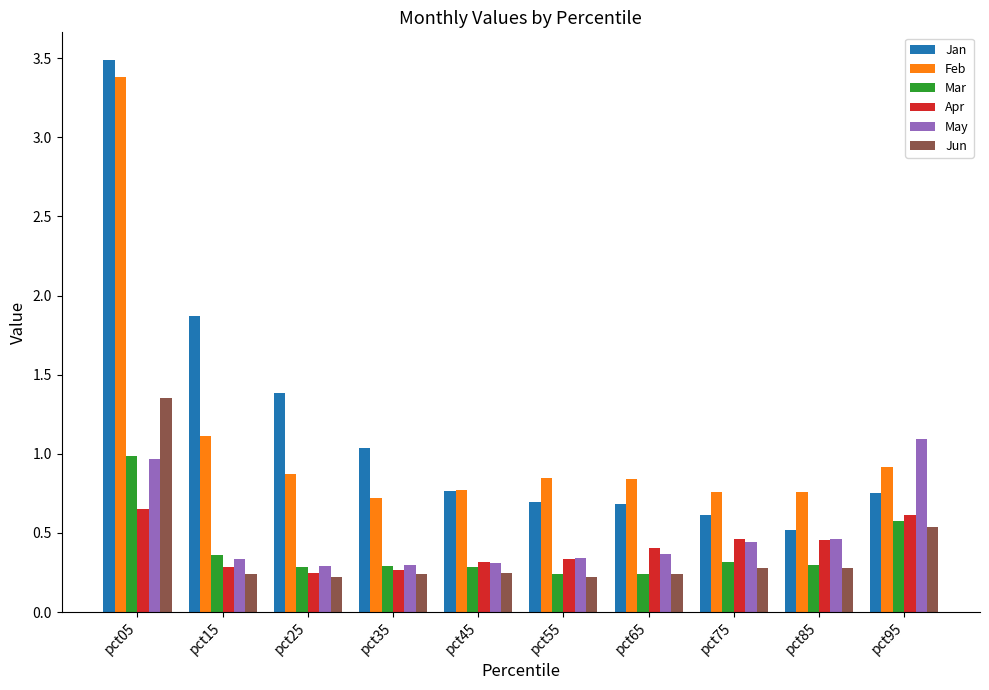

The Jan series shows 1.4 at pct35. True or false?

False